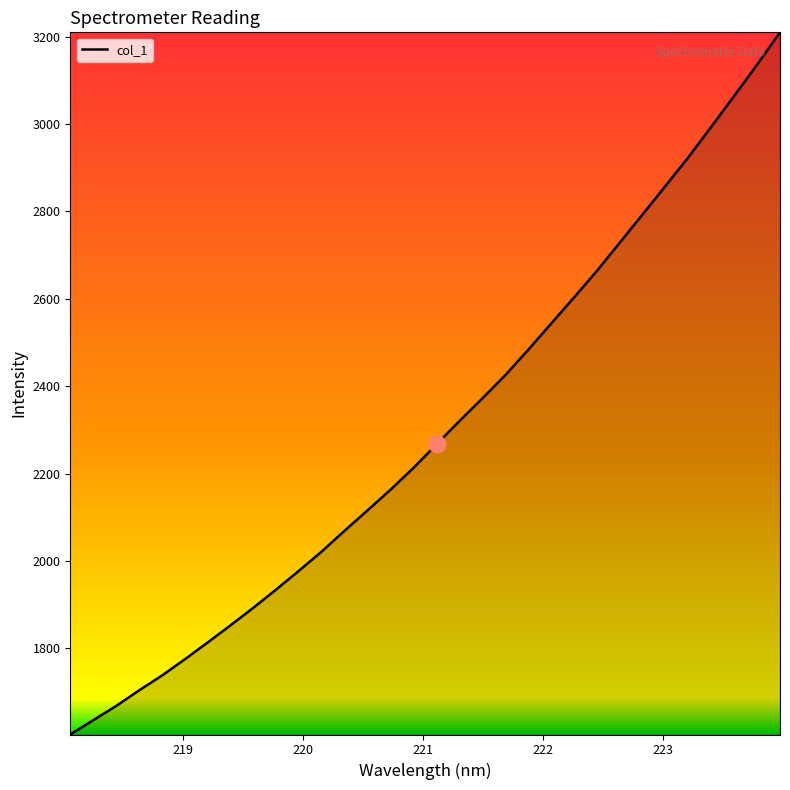

What is the minimum value shown in the chart?

1603.0